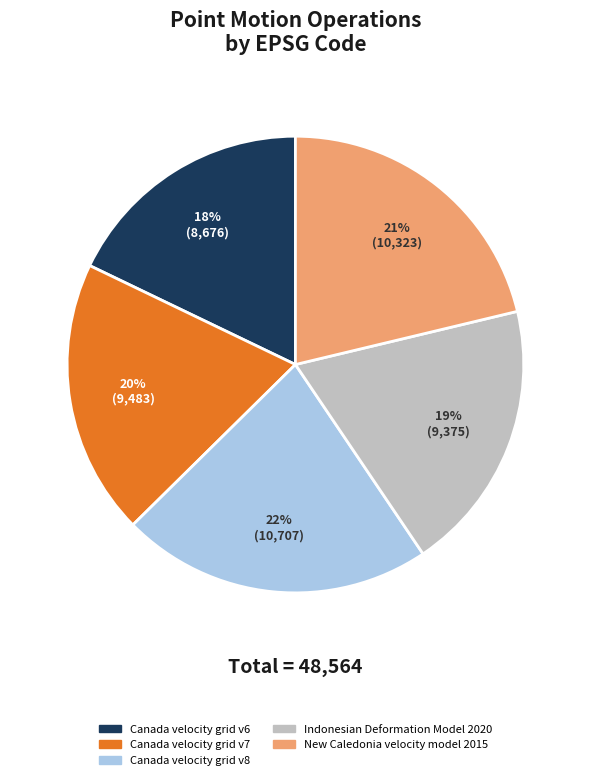

Is the sum of Canada velocity grid v8 and New Caledonia velocity model 2015 greater than half?

No